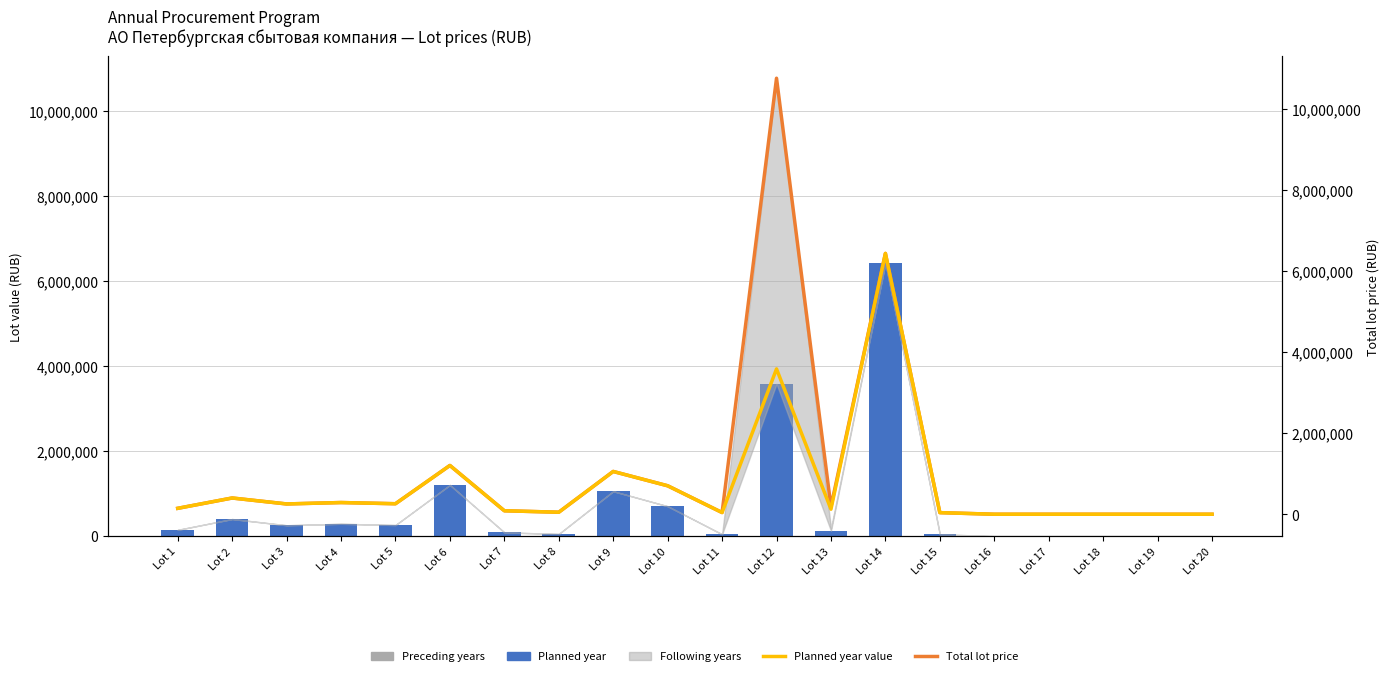

How many values in the Planned year value series are below 145734?

10